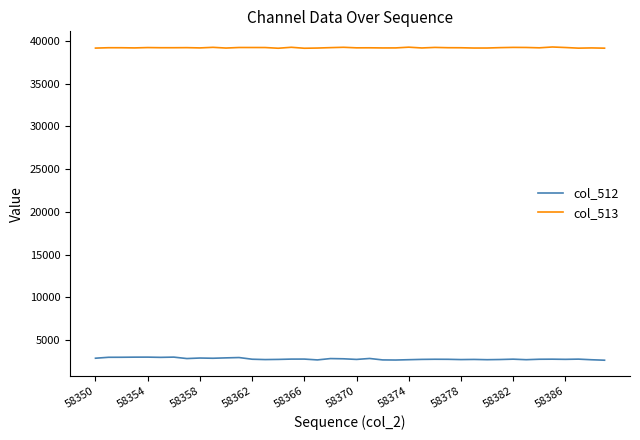

Which series has the largest total across all categories?

col_513